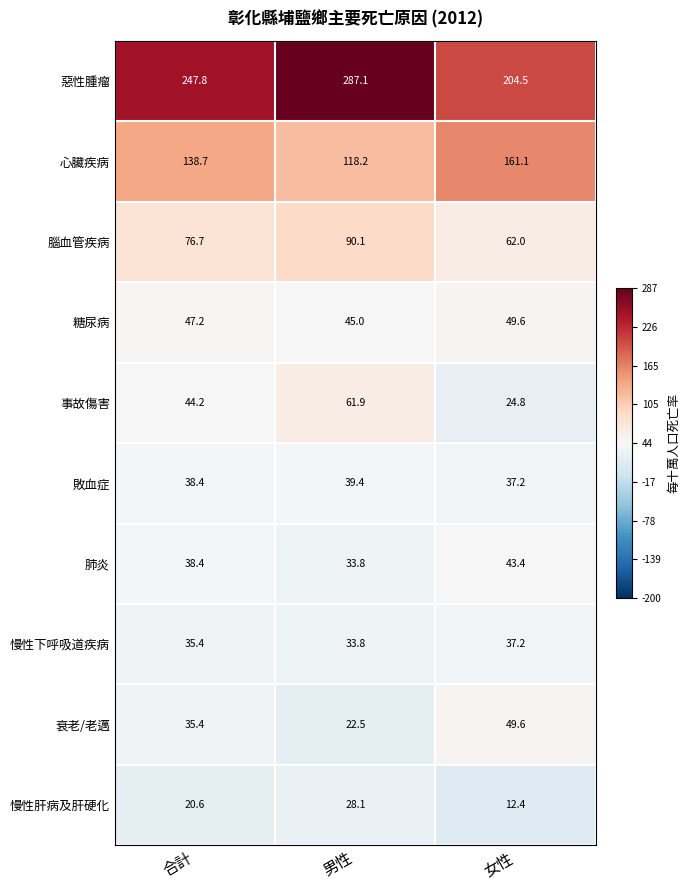

The value of 肺炎 at 男性 is 33.8. True or false?

True